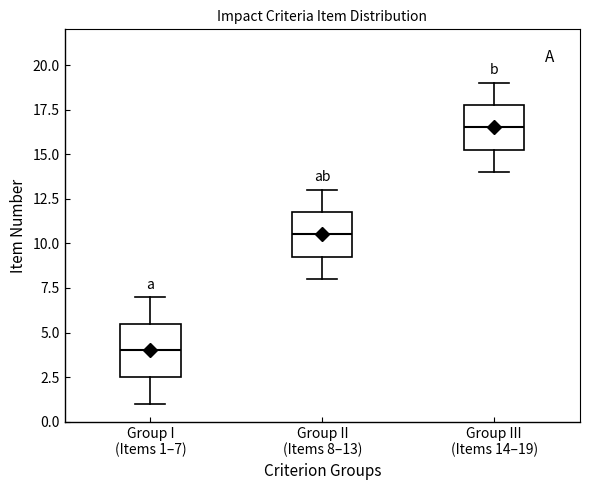

Which box's median line is the highest?

Group III (Items 14–19)